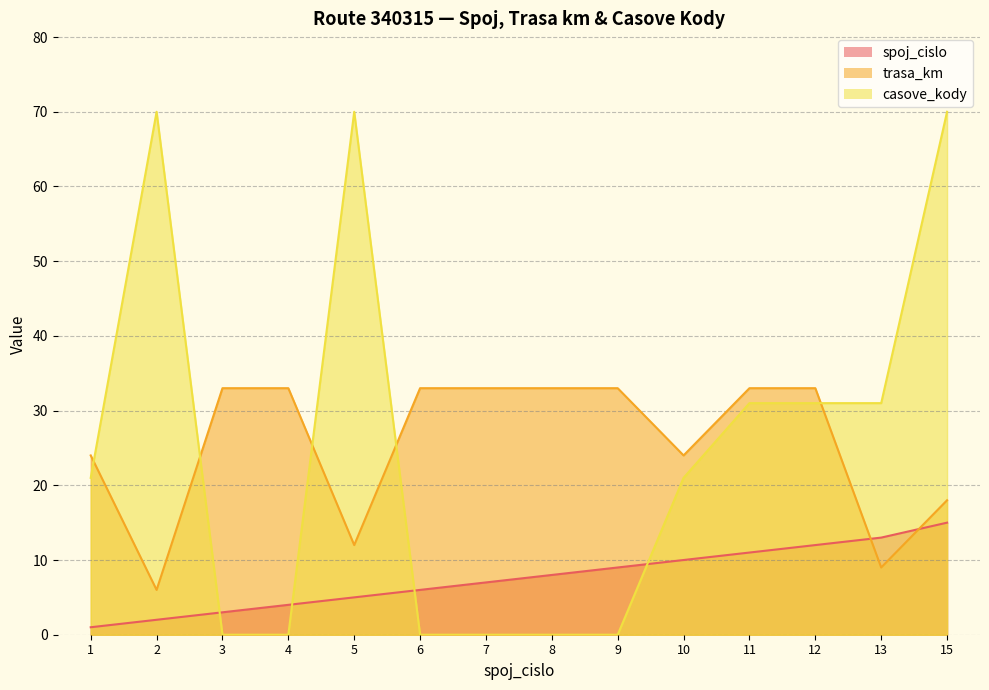

Which series changed the most between 7 and 15?

casove_kody